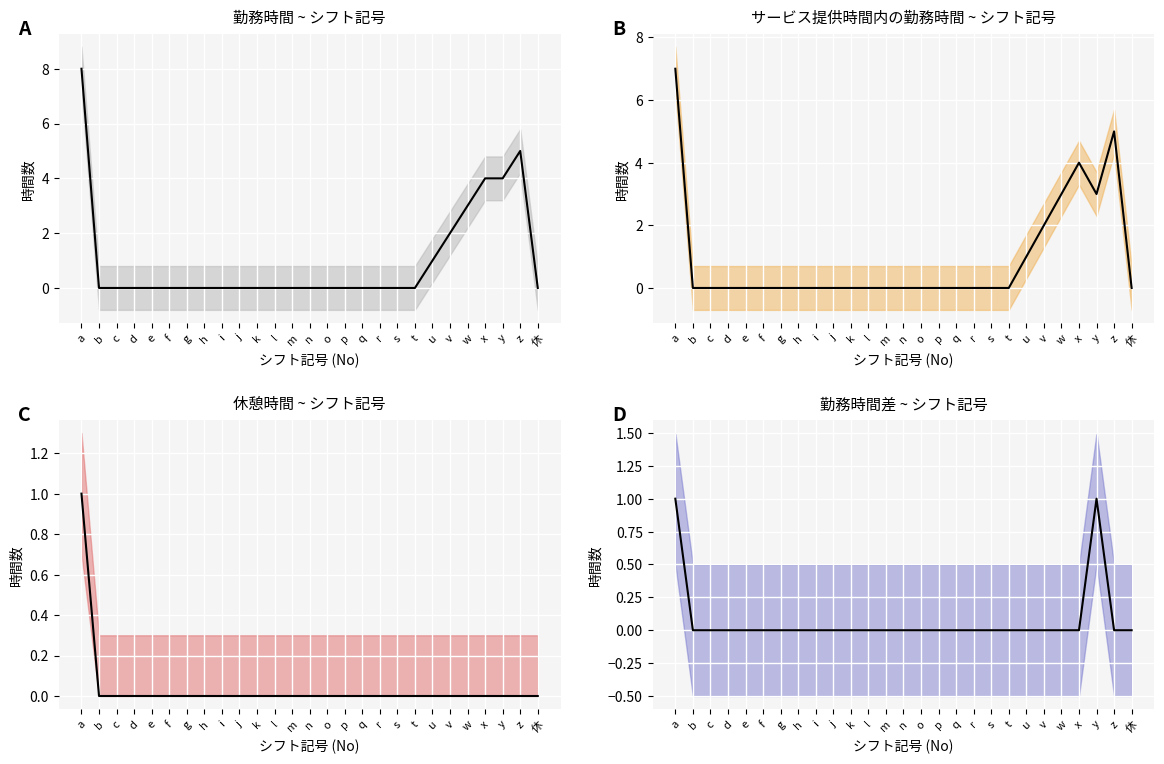

True or false: 休憩時間 ~ シフト記号 has more than 0 interior local peaks.

False